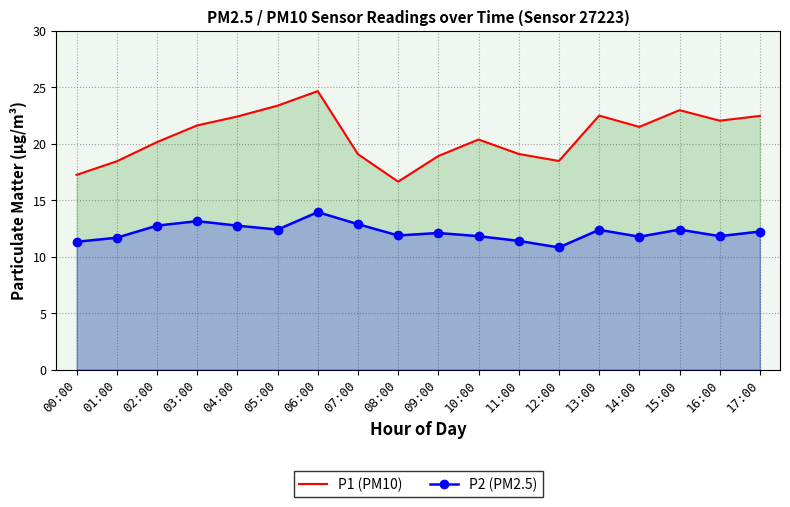

What are all the series names shown in the legend?

P1 (PM10), P2 (PM2.5)